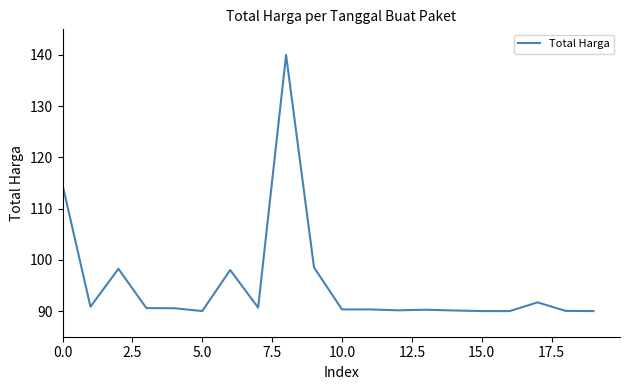

What is the difference between the maximum and minimum values?

50.0